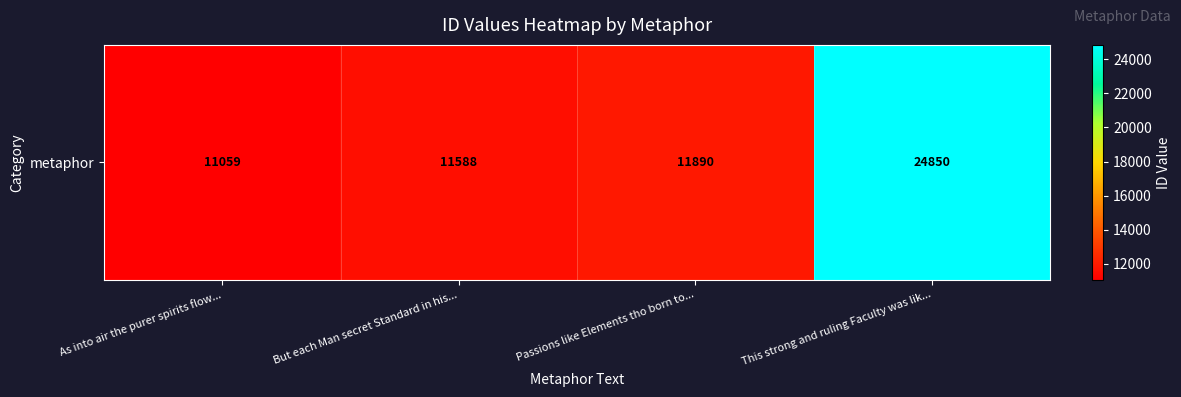

What is the sum of all values?

59387